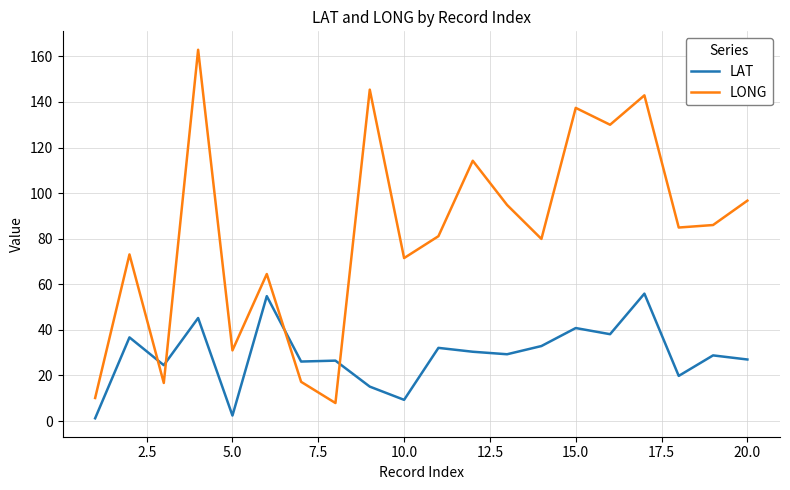

What is the minimum value for LONG?

7.9